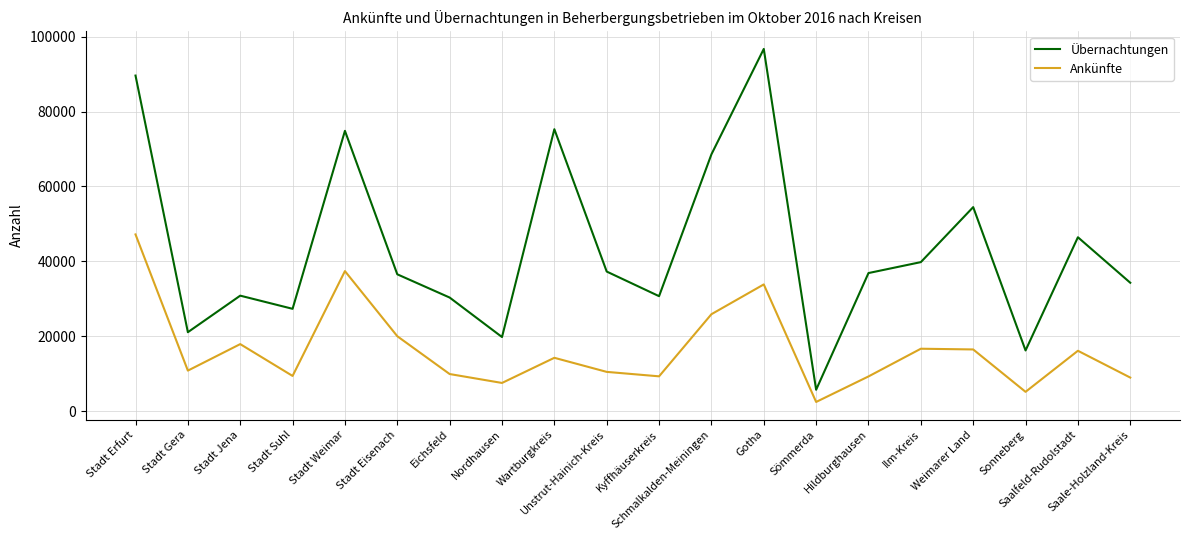

What is the minimum value for Übernachtungen?

5736